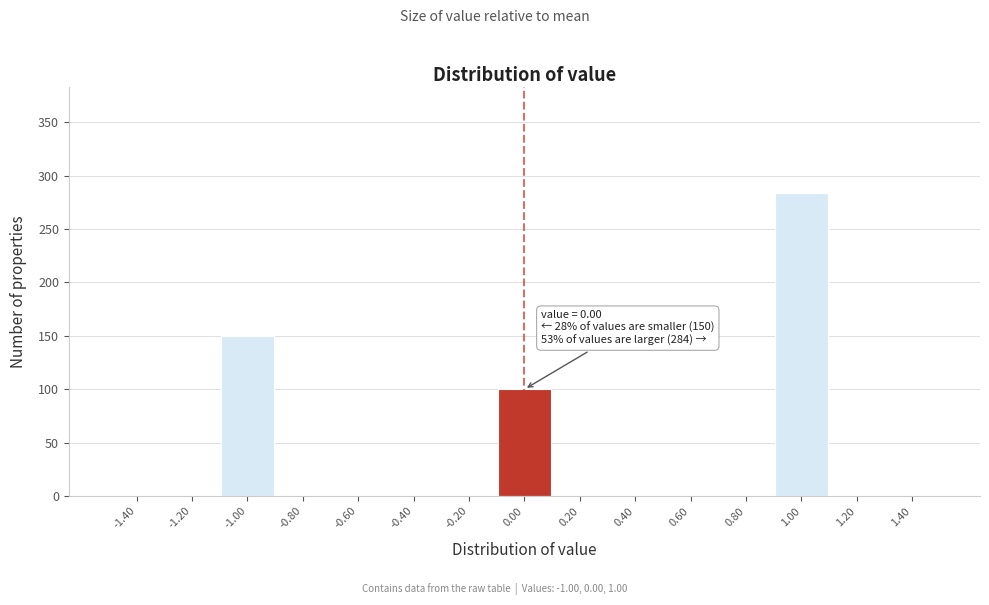

Over which range of the x-axis is the bar tallest?

0.9 to 1.1